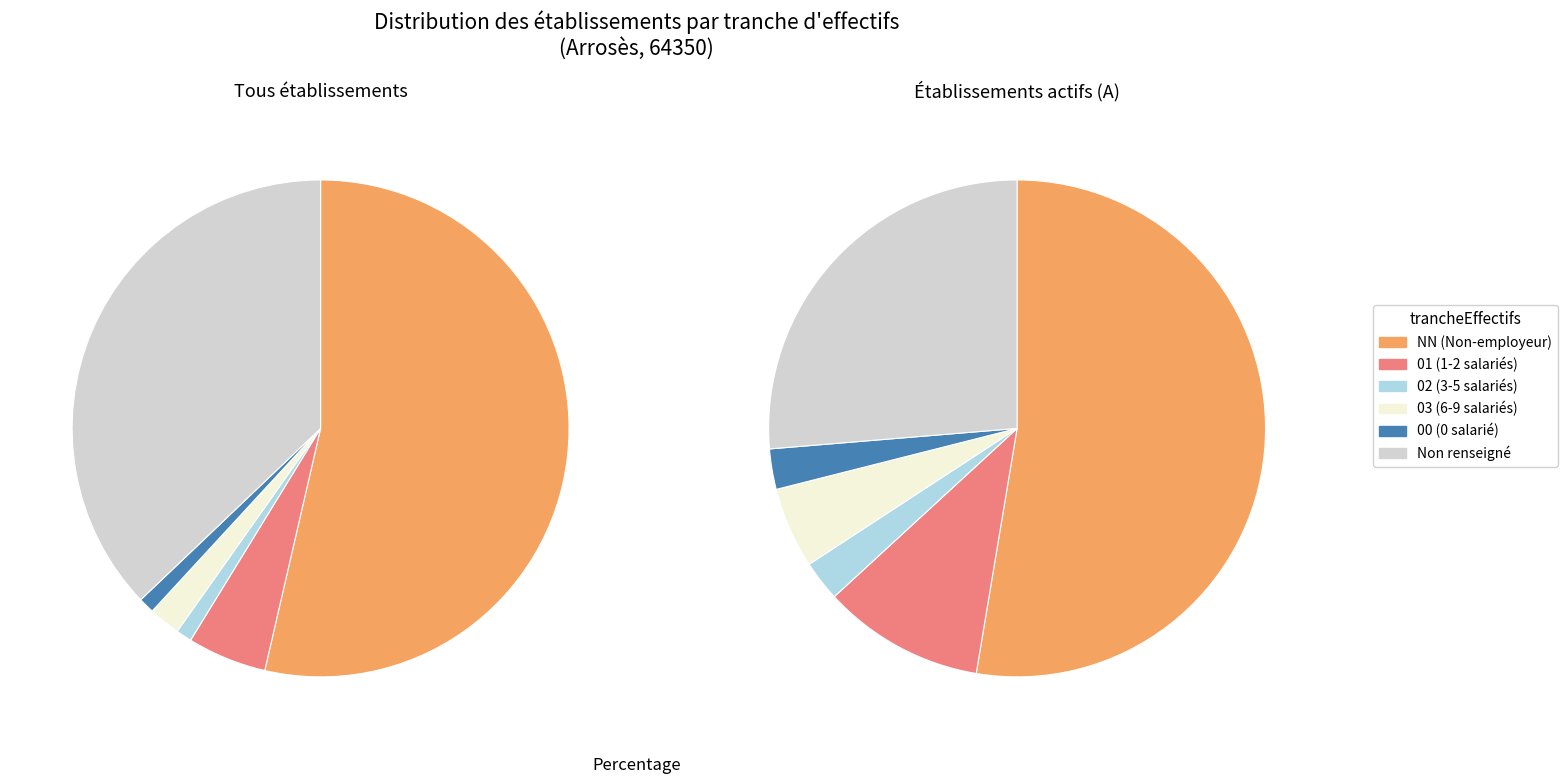

To the nearest percent, what is the combined percentage of 00 and ?

38%